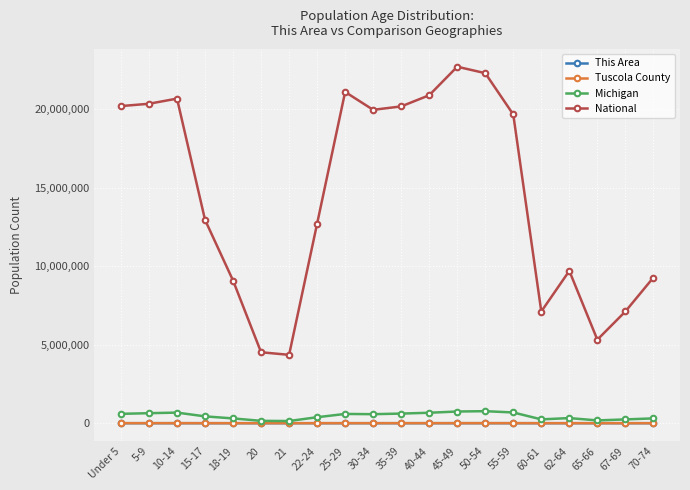

True or false: National has more than 2 points higher than both neighbors.

True